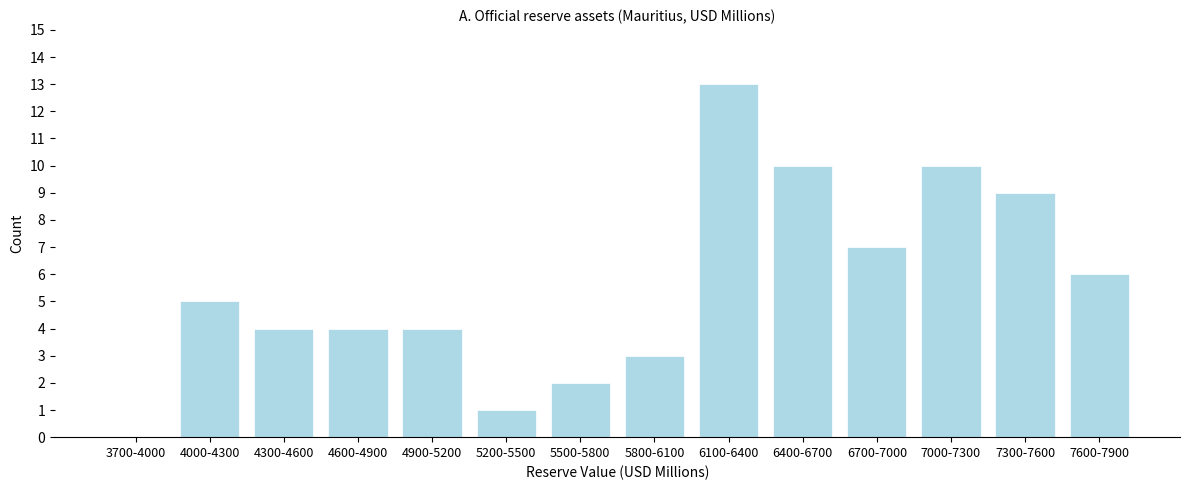

Reading left to right, what are all the values shown in this chart?

3700-4000=0	4000-4300=5	4300-4600=4	4600-4900=4	4900-5200=4	5200-5500=1	5500-5800=2	5800-6100=3	6100-6400=13	6400-6700=10	6700-7000=7	7000-7300=10	7300-7600=9	7600-7900=6